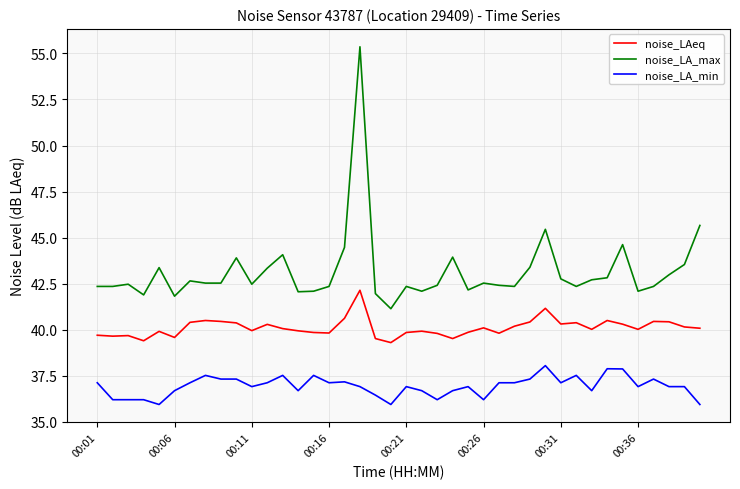

What is the minimum value shown in the chart?

35.9